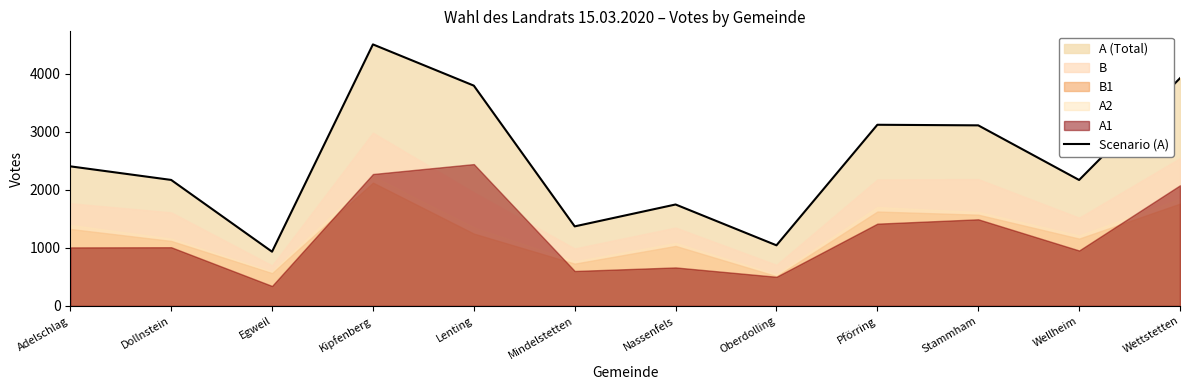

What is the change in value from Stammham to Wellheim?

-941